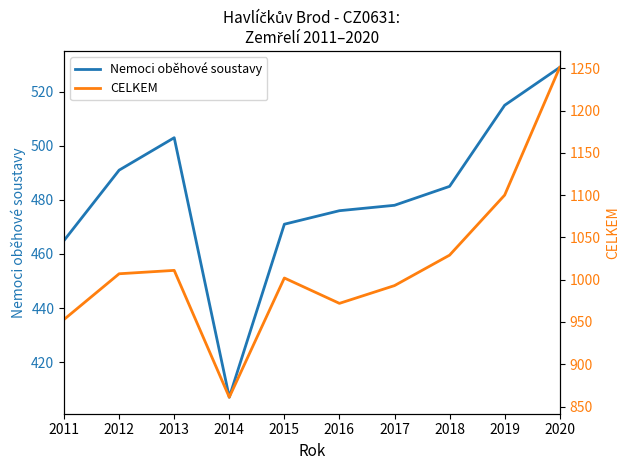

The value of CELKEM at 2019 is 352. True or false?

False